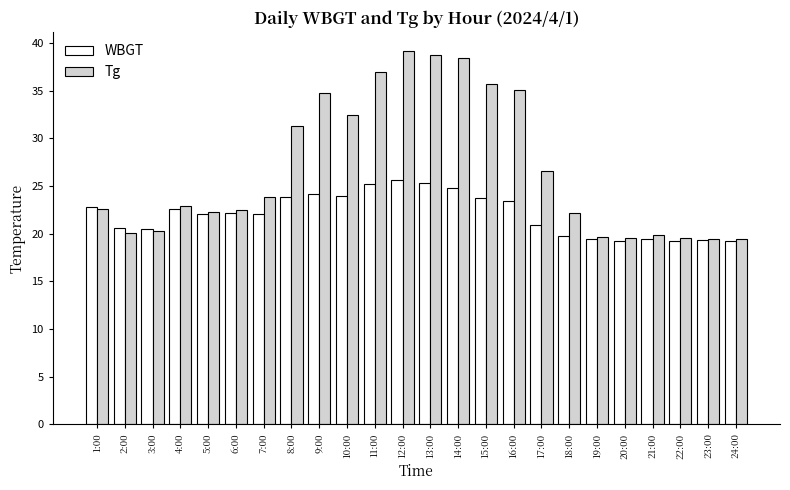

Rank the series by their maximum value, from highest to lowest.

Tg, WBGT